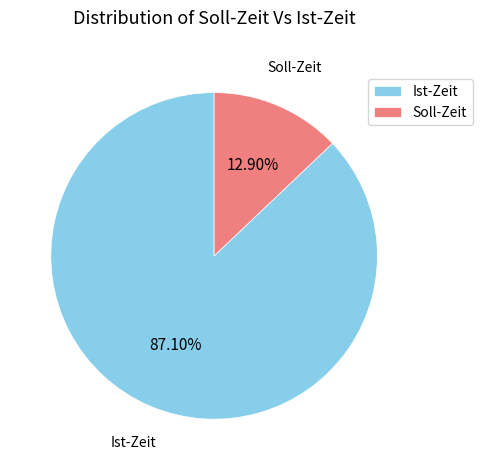

Count the number of slices in the pie.

2